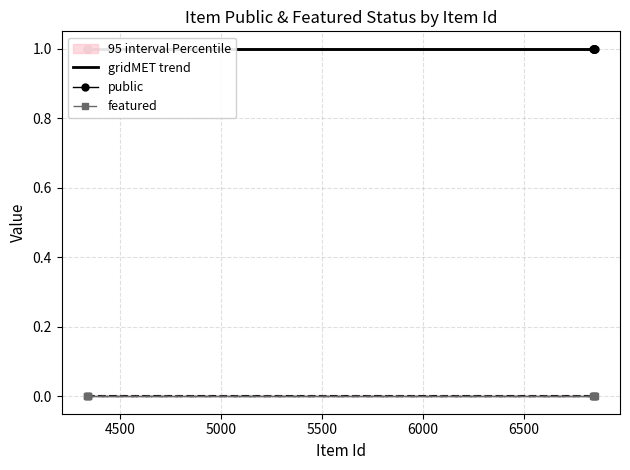

Does the chart have visible grid lines?

Yes